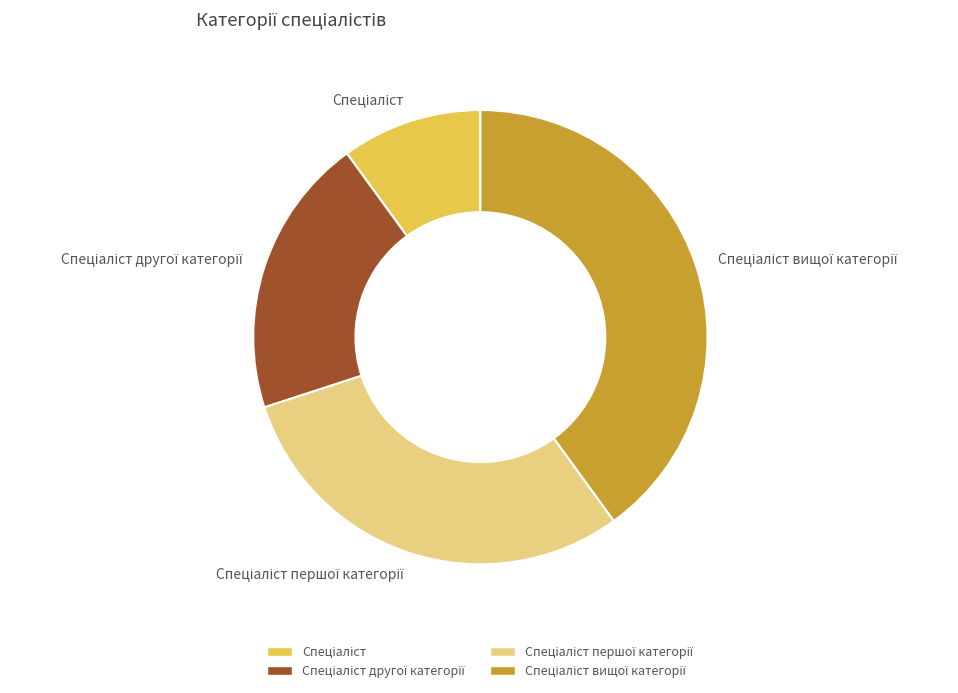

Does any single category account for the majority?

No